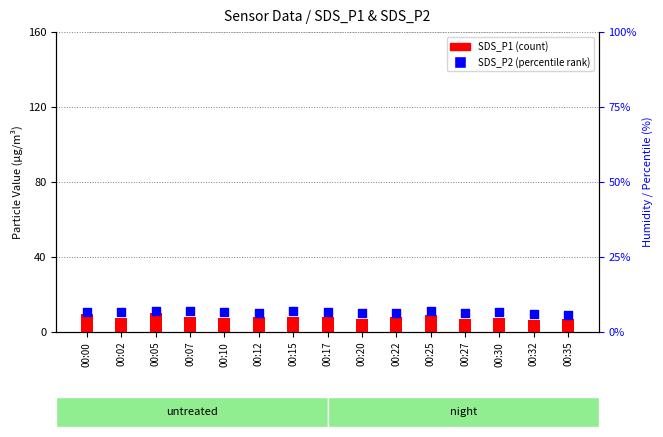

Which series has the largest total across all categories?

SDS_P1